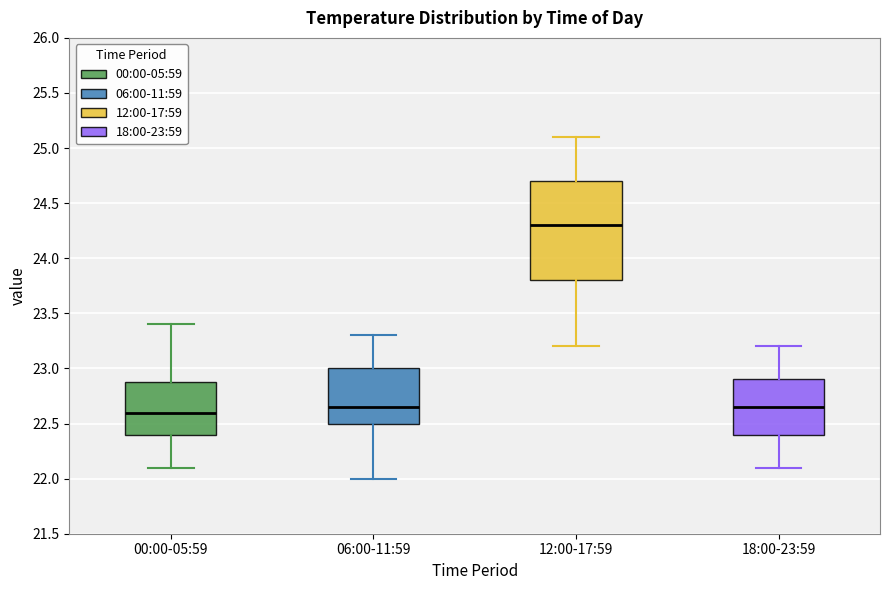

Where is the lower edge of the box for 12:00-17:59 on the y-axis? The values are not printed on the chart, so give them approximately, as read against the axis.

23.80